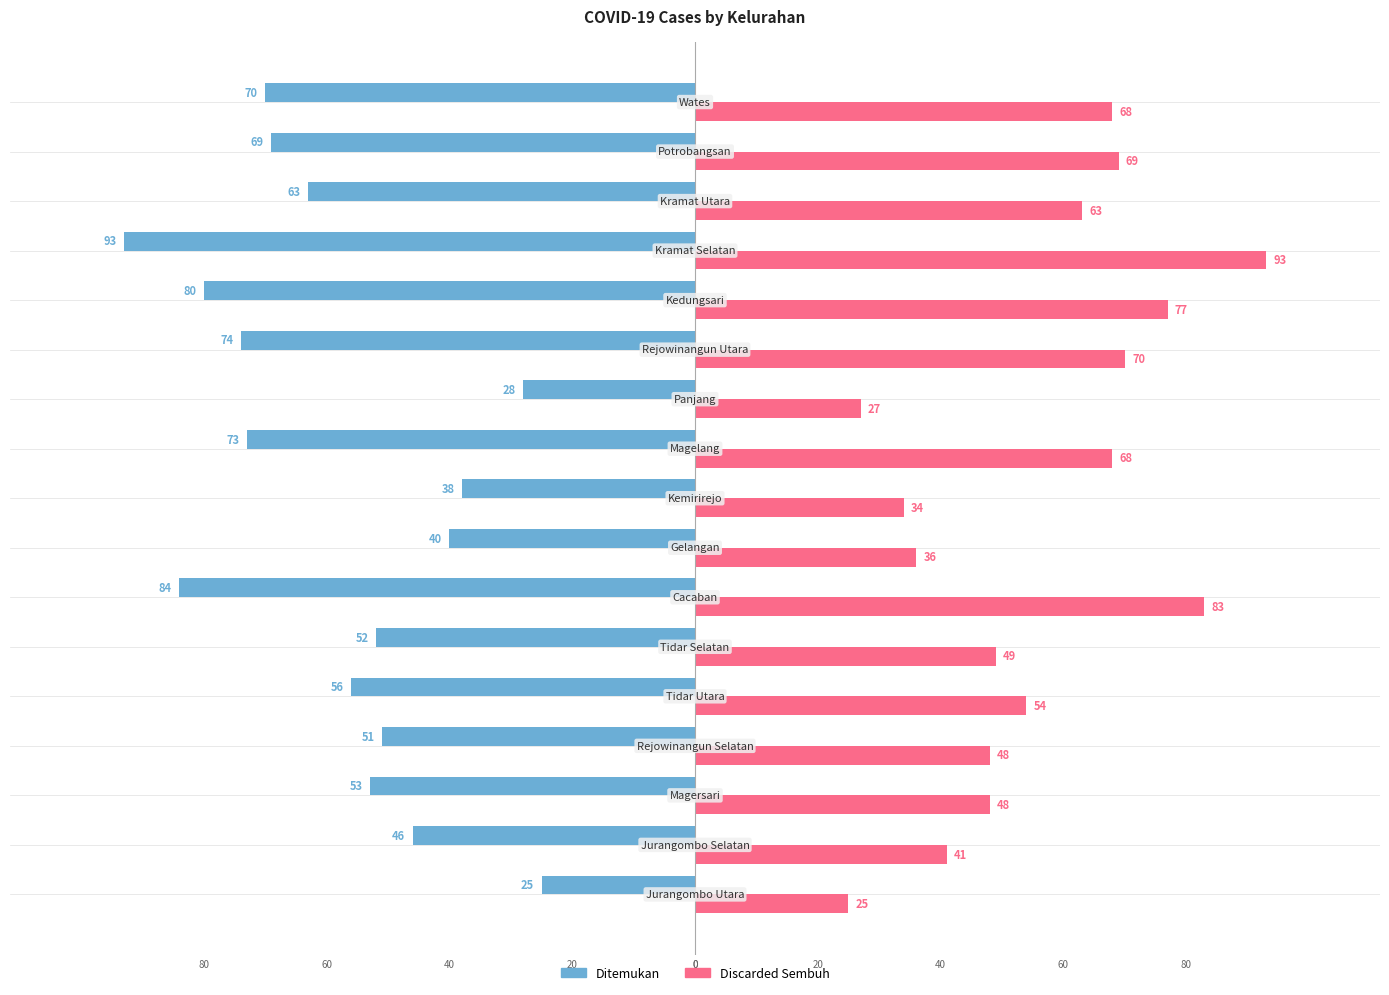

What is the average value of the Ditemukan series?

-59